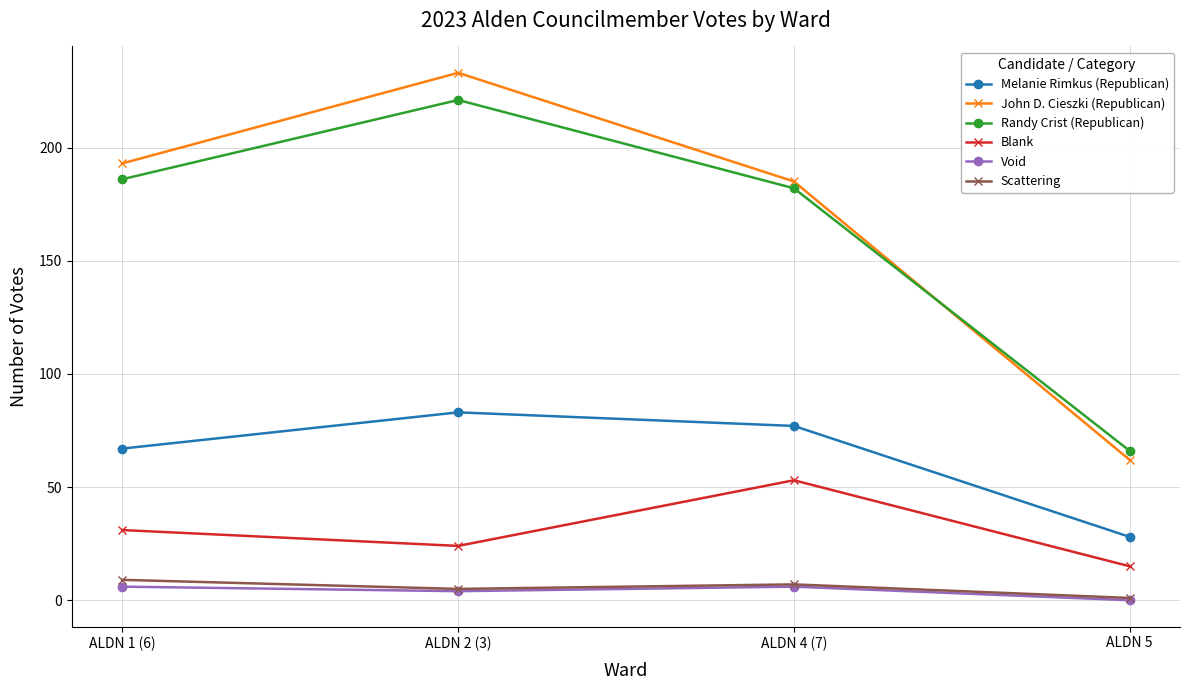

Reading left to right, extract all data points from this chart.

Melanie Rimkus (Republican): ALDN 1 (6)=67	ALDN 2 (3)=83	ALDN 4 (7)=77	ALDN 5=28
John D. Cieszki (Republican): ALDN 1 (6)=193	ALDN 2 (3)=233	ALDN 4 (7)=185	ALDN 5=62
Randy Crist (Republican): ALDN 1 (6)=186	ALDN 2 (3)=221	ALDN 4 (7)=182	ALDN 5=66
Blank: ALDN 1 (6)=31	ALDN 2 (3)=24	ALDN 4 (7)=53	ALDN 5=15
Void: ALDN 1 (6)=6	ALDN 2 (3)=4	ALDN 4 (7)=6	ALDN 5=0
Scattering: ALDN 1 (6)=9	ALDN 2 (3)=5	ALDN 4 (7)=7	ALDN 5=1